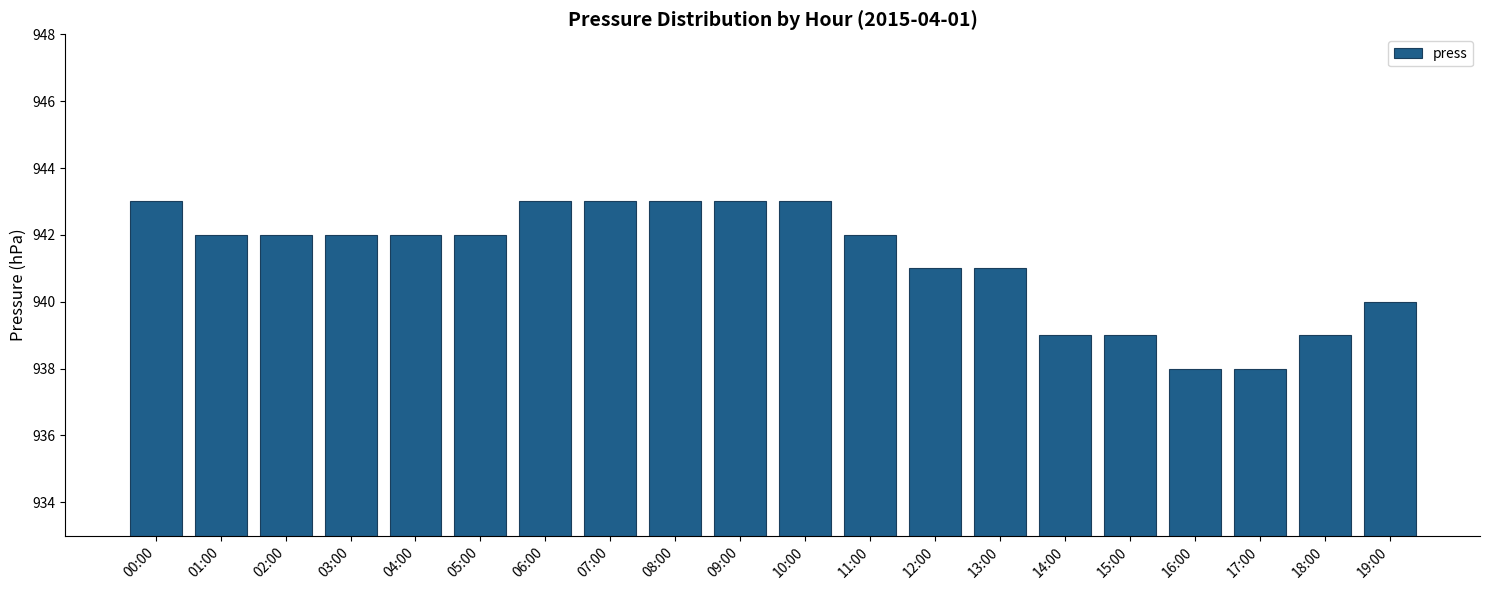

What is the label of the 11th bar from the right?

09:00